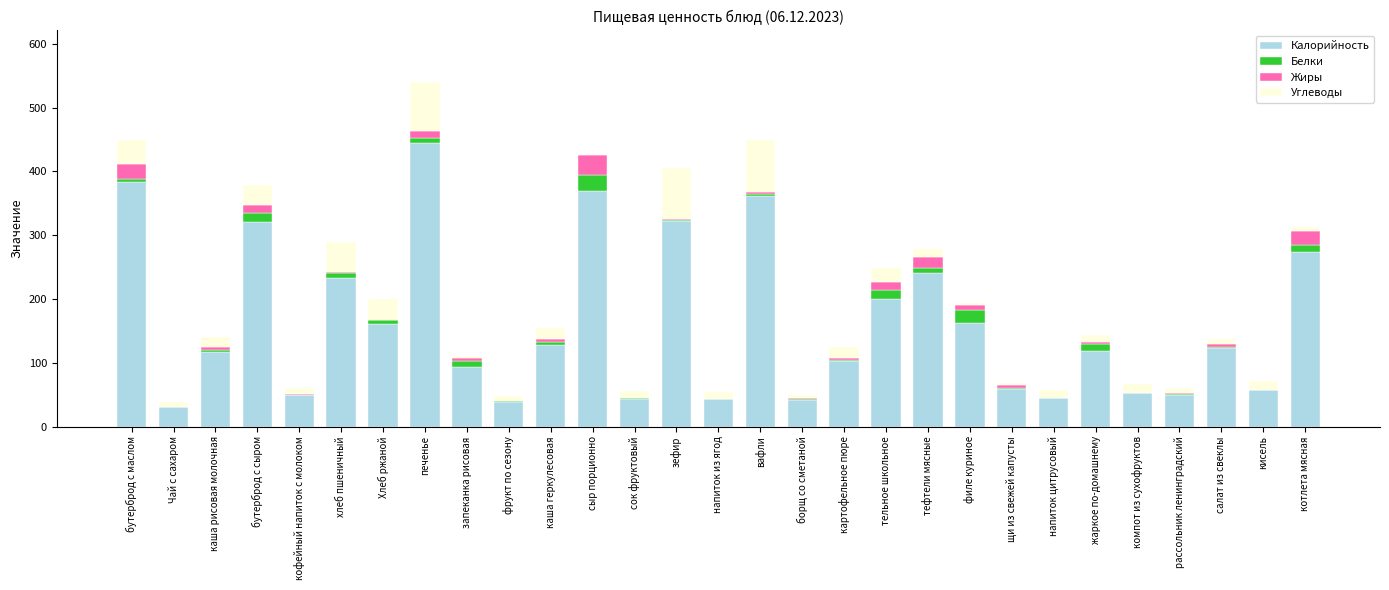

What is the sum of all Калорийность values?

4663